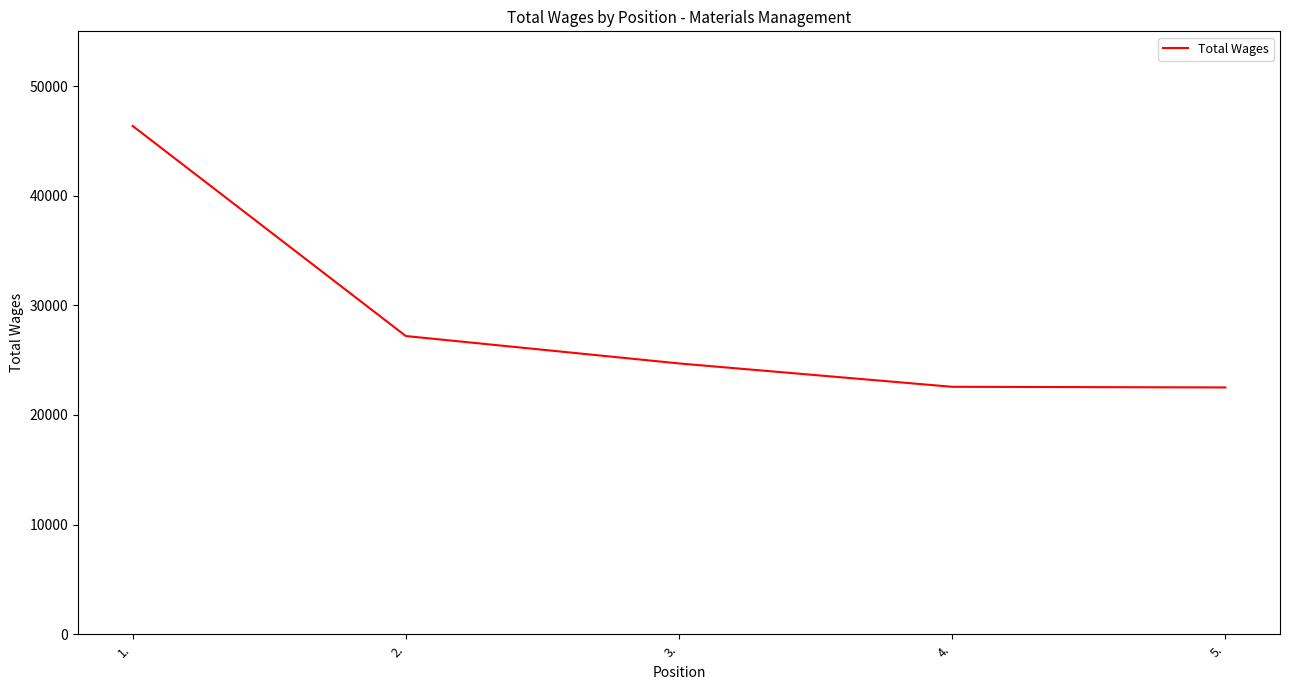

Where is the data nearest to the value 34440?

2.